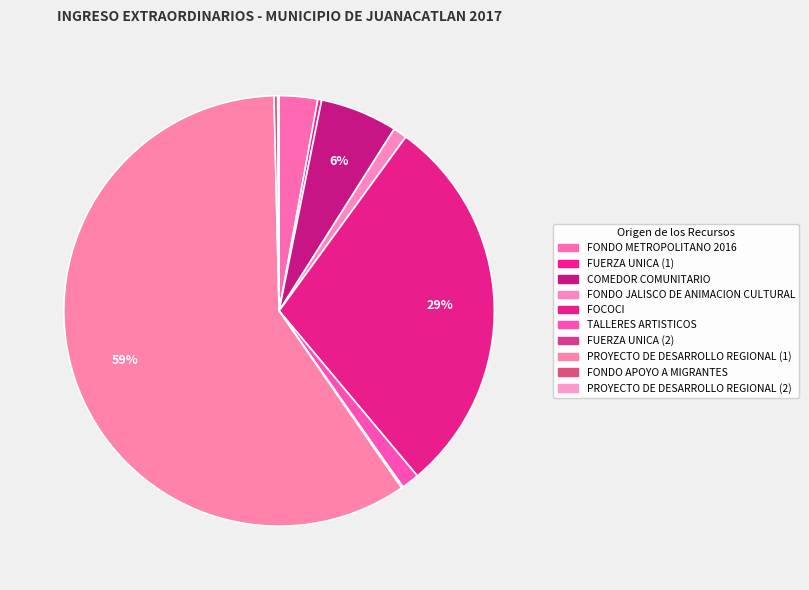

The PROYECTO DE DESARROLLO REGIONAL (2) slice represents 0% of the pie. True or false?

True